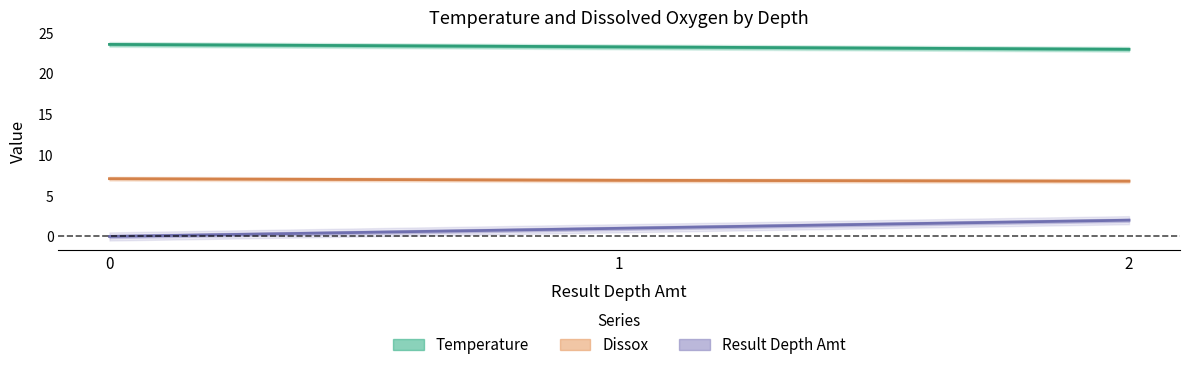

True or false: Result Depth Amt has a value of 1.0 at 1.

True